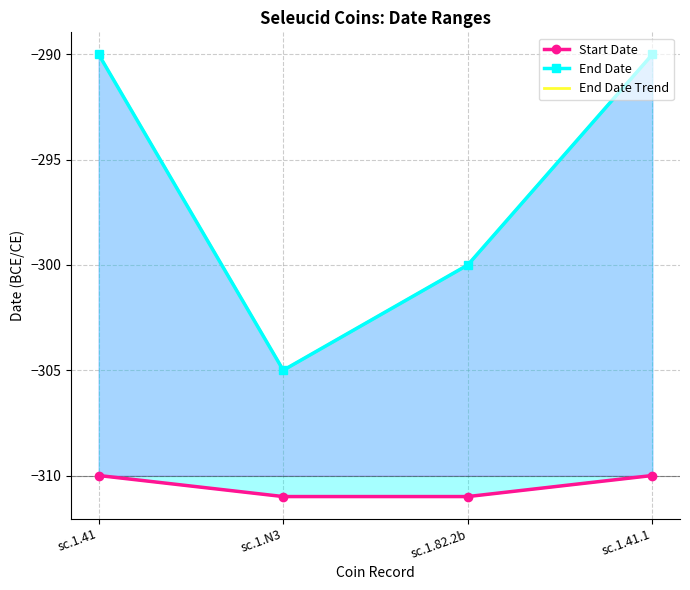

Which series has the largest range (max minus min)?

End Date